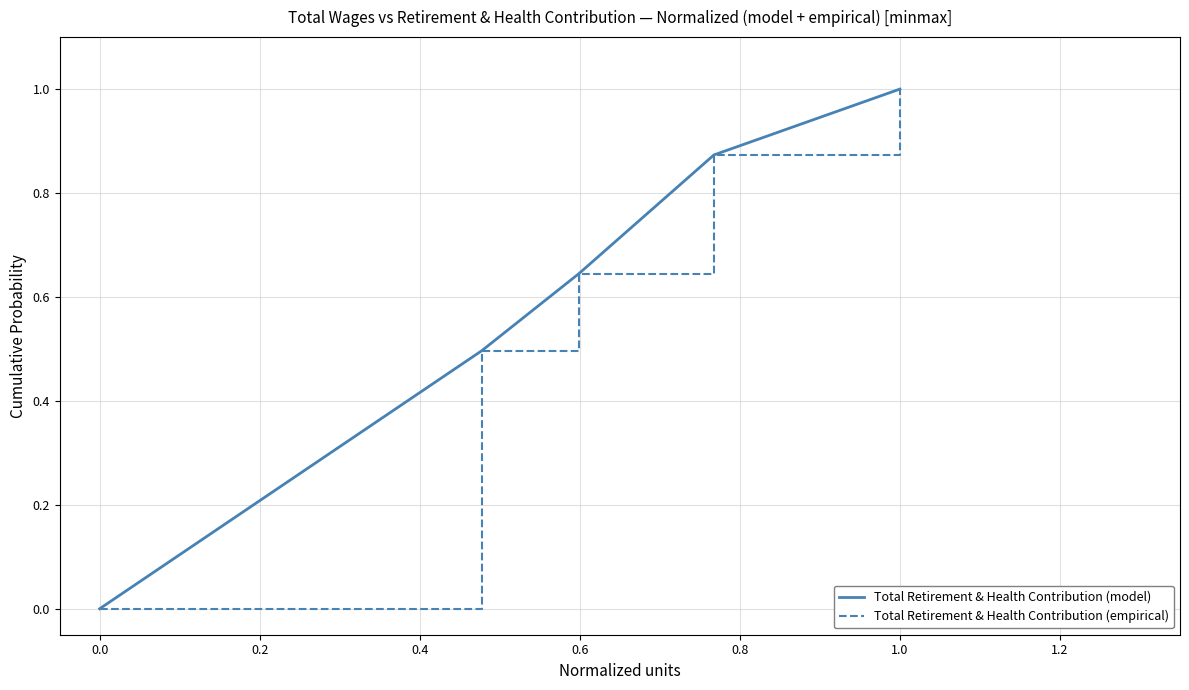

What is the difference between the second highest and second lowest values in the Total Retirement & Health Contribution (empirical) series?

0.4